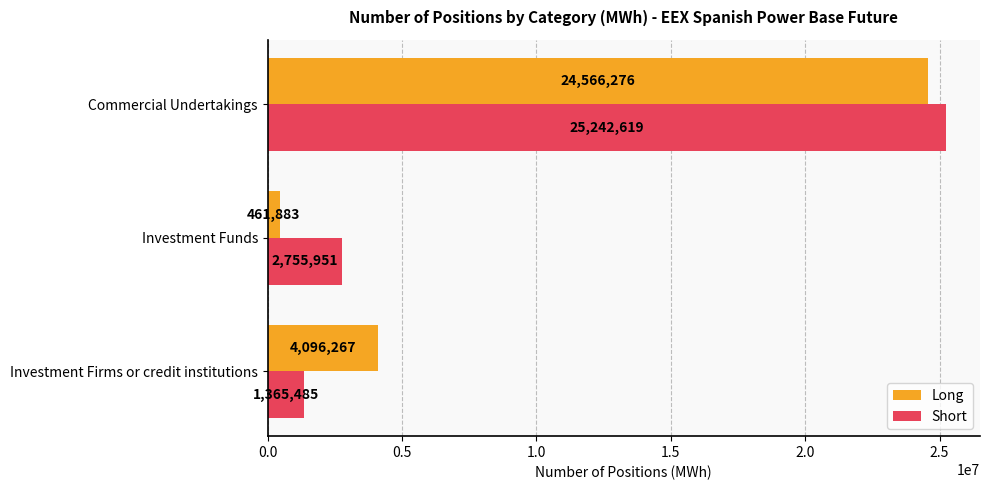

How many Long values are between 461883 and 24566276?

3